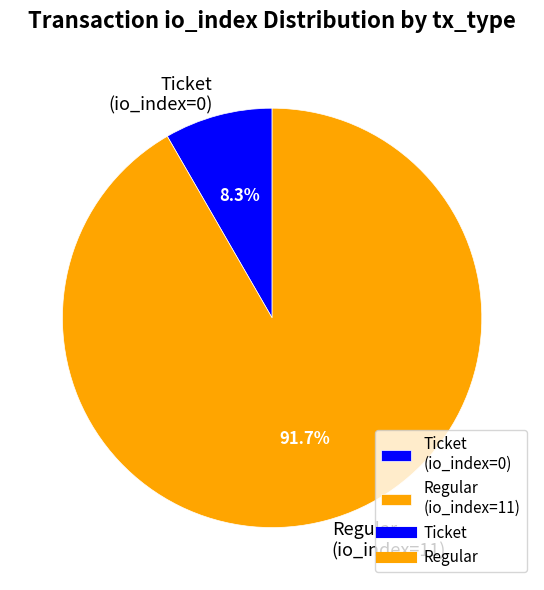

Which slice represents more than half of the pie?

Regular (io_index=11)